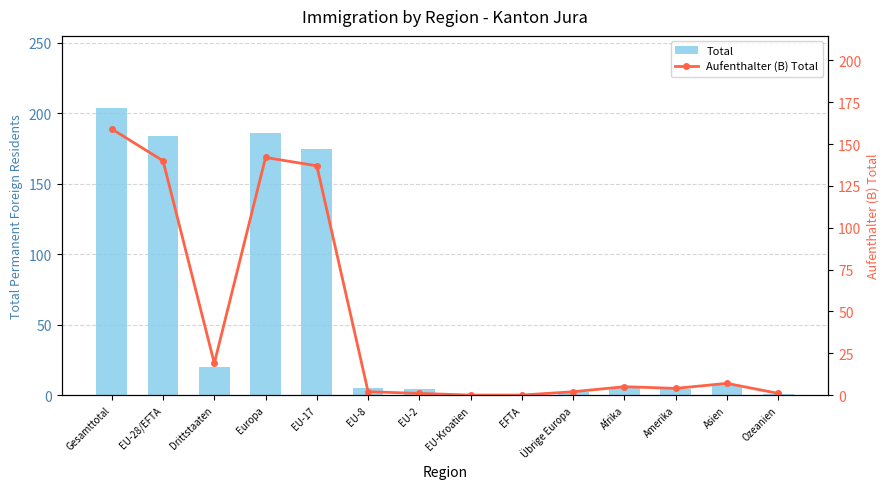

How many distinct data groups are displayed?

2